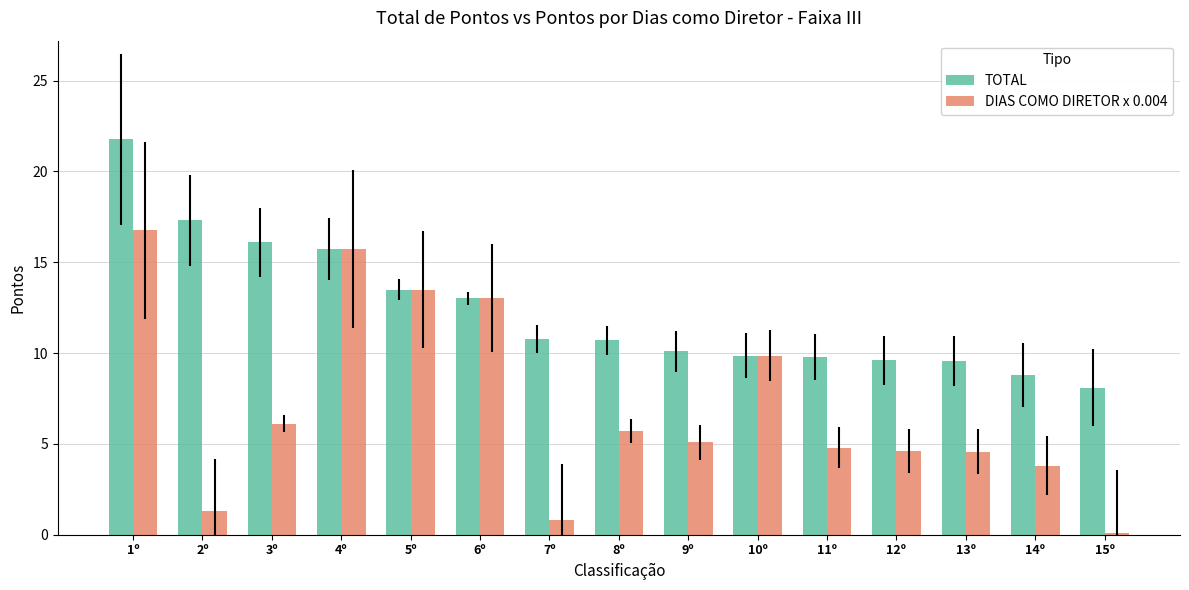

What is the sum of the TOTAL values at 14º and 4º?

24.5